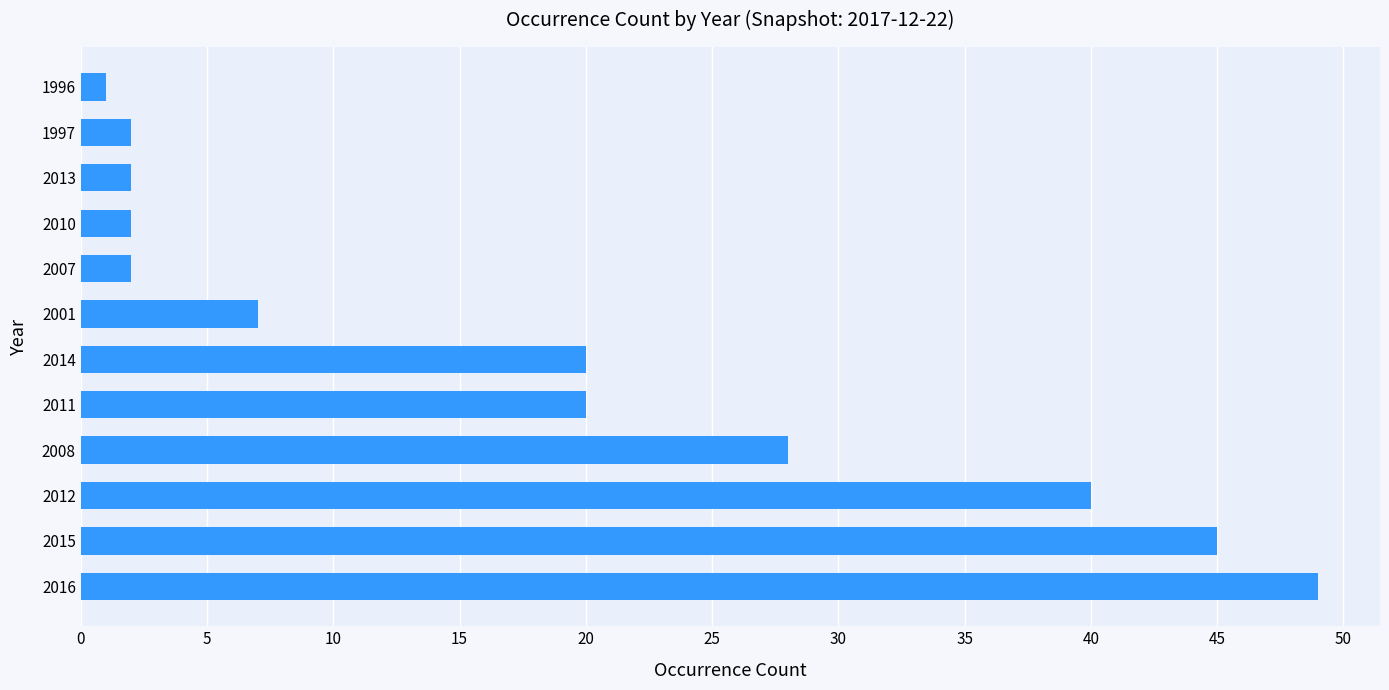

What value does the data have at 2001, to the nearest 10?

10